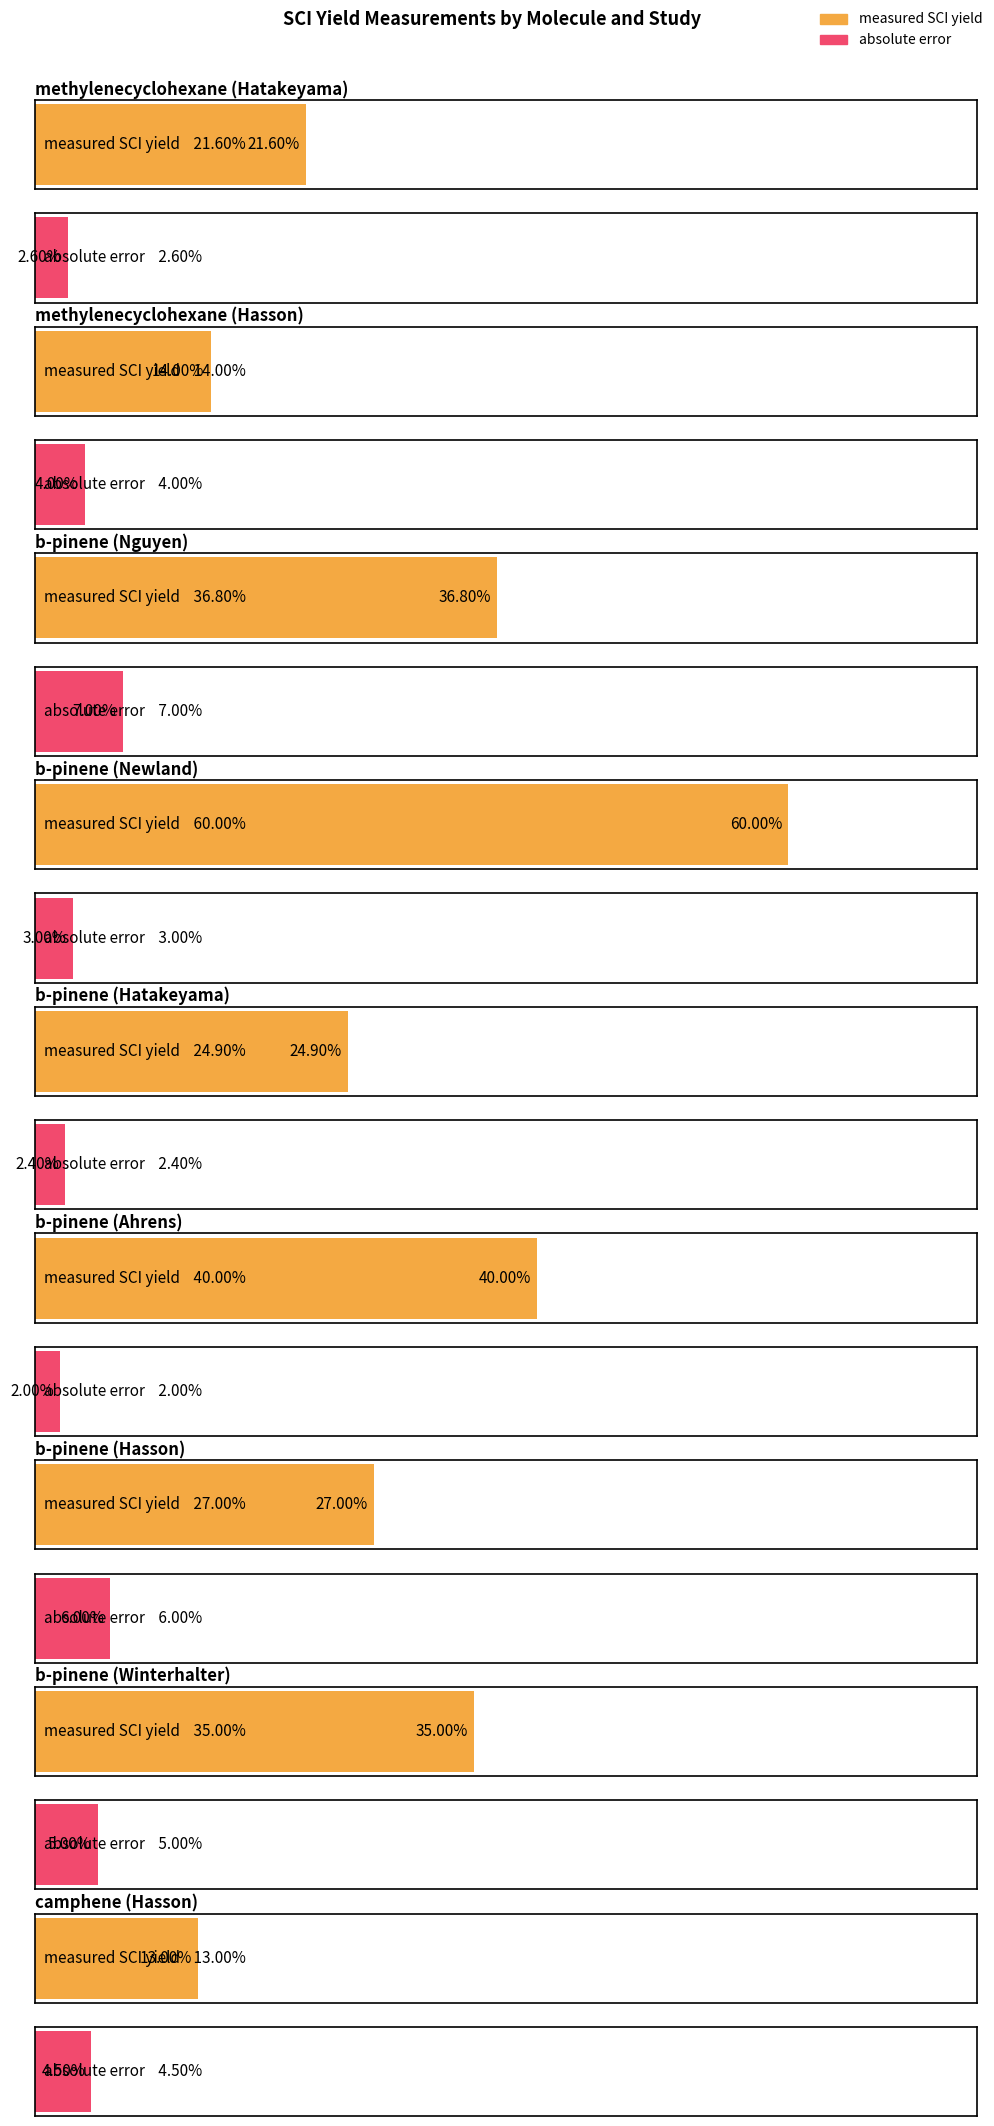

Between b-pinene (Winterhalter) and b-pinene (Ahrens), which is larger?

b-pinene (Ahrens)